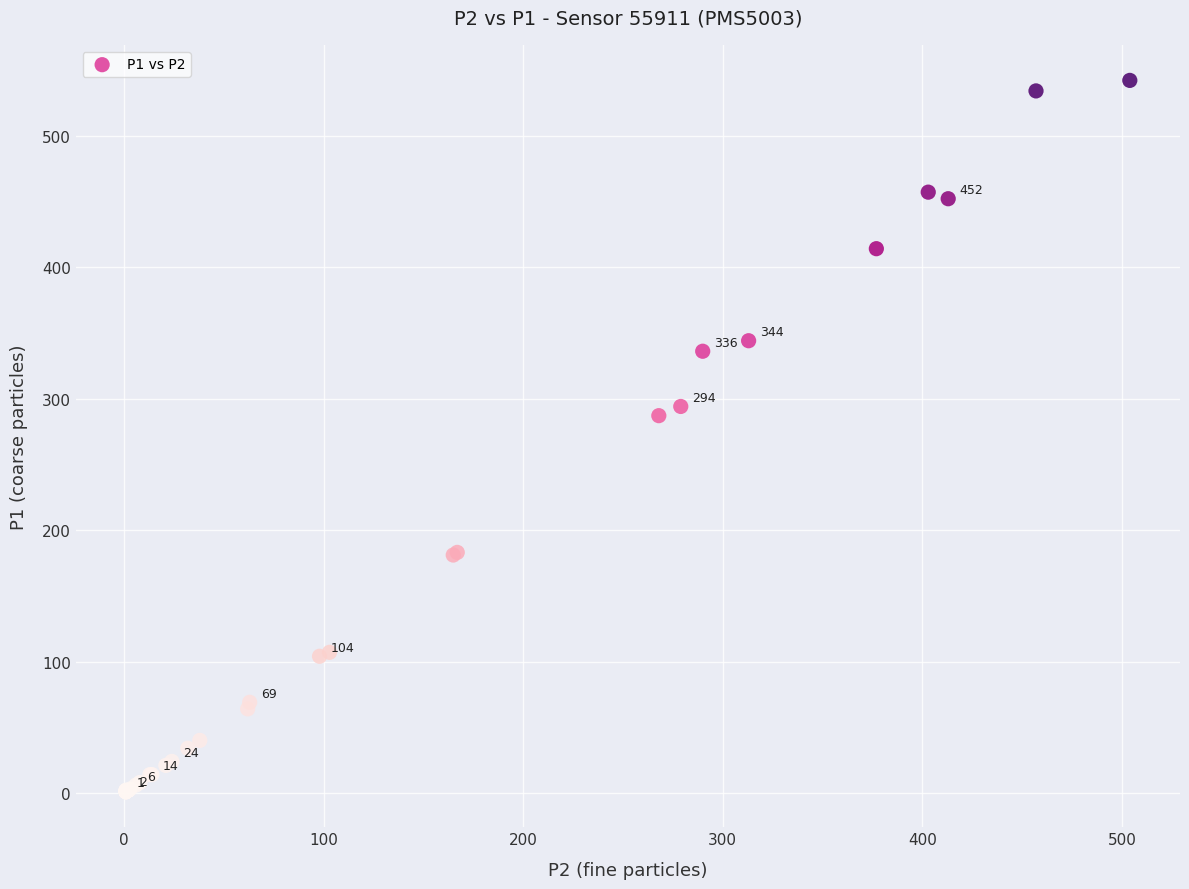

What Y value in the scatter plot is closest to 271?

287